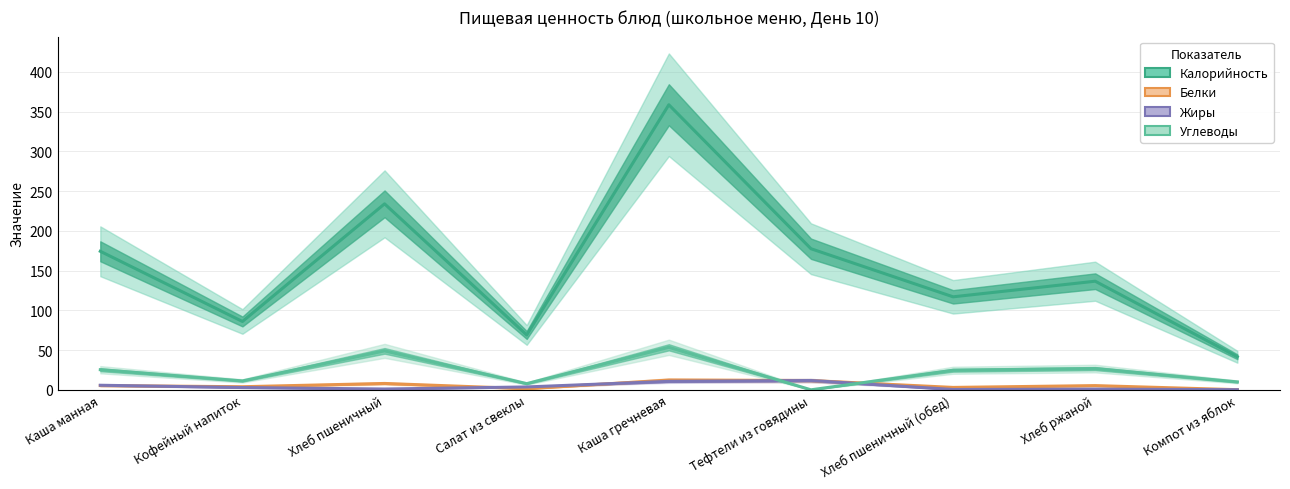

What position from the left is Компот из яблок?

9